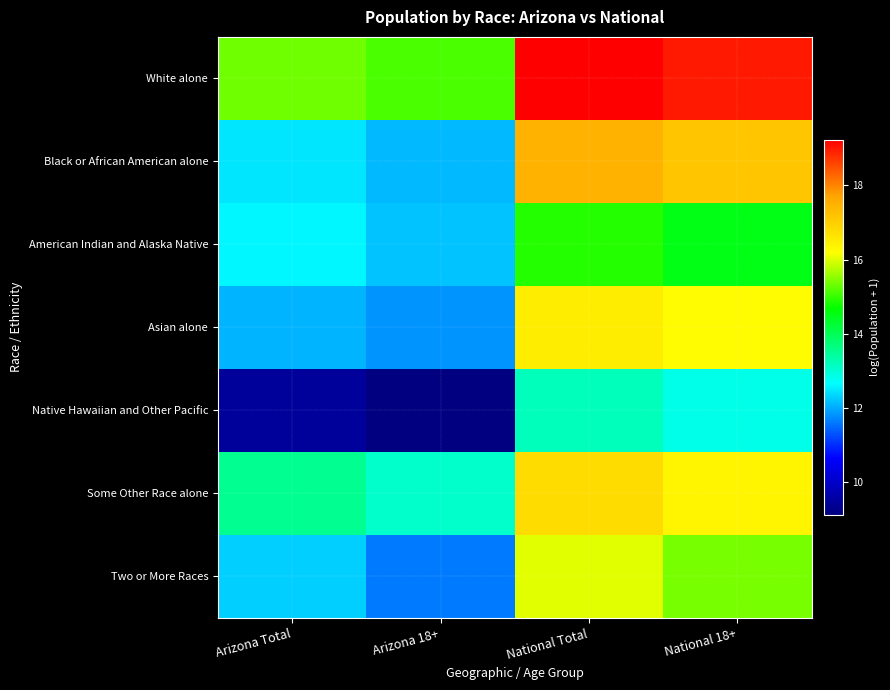

What is the difference between the highest and lowest values at National Total?

6.0